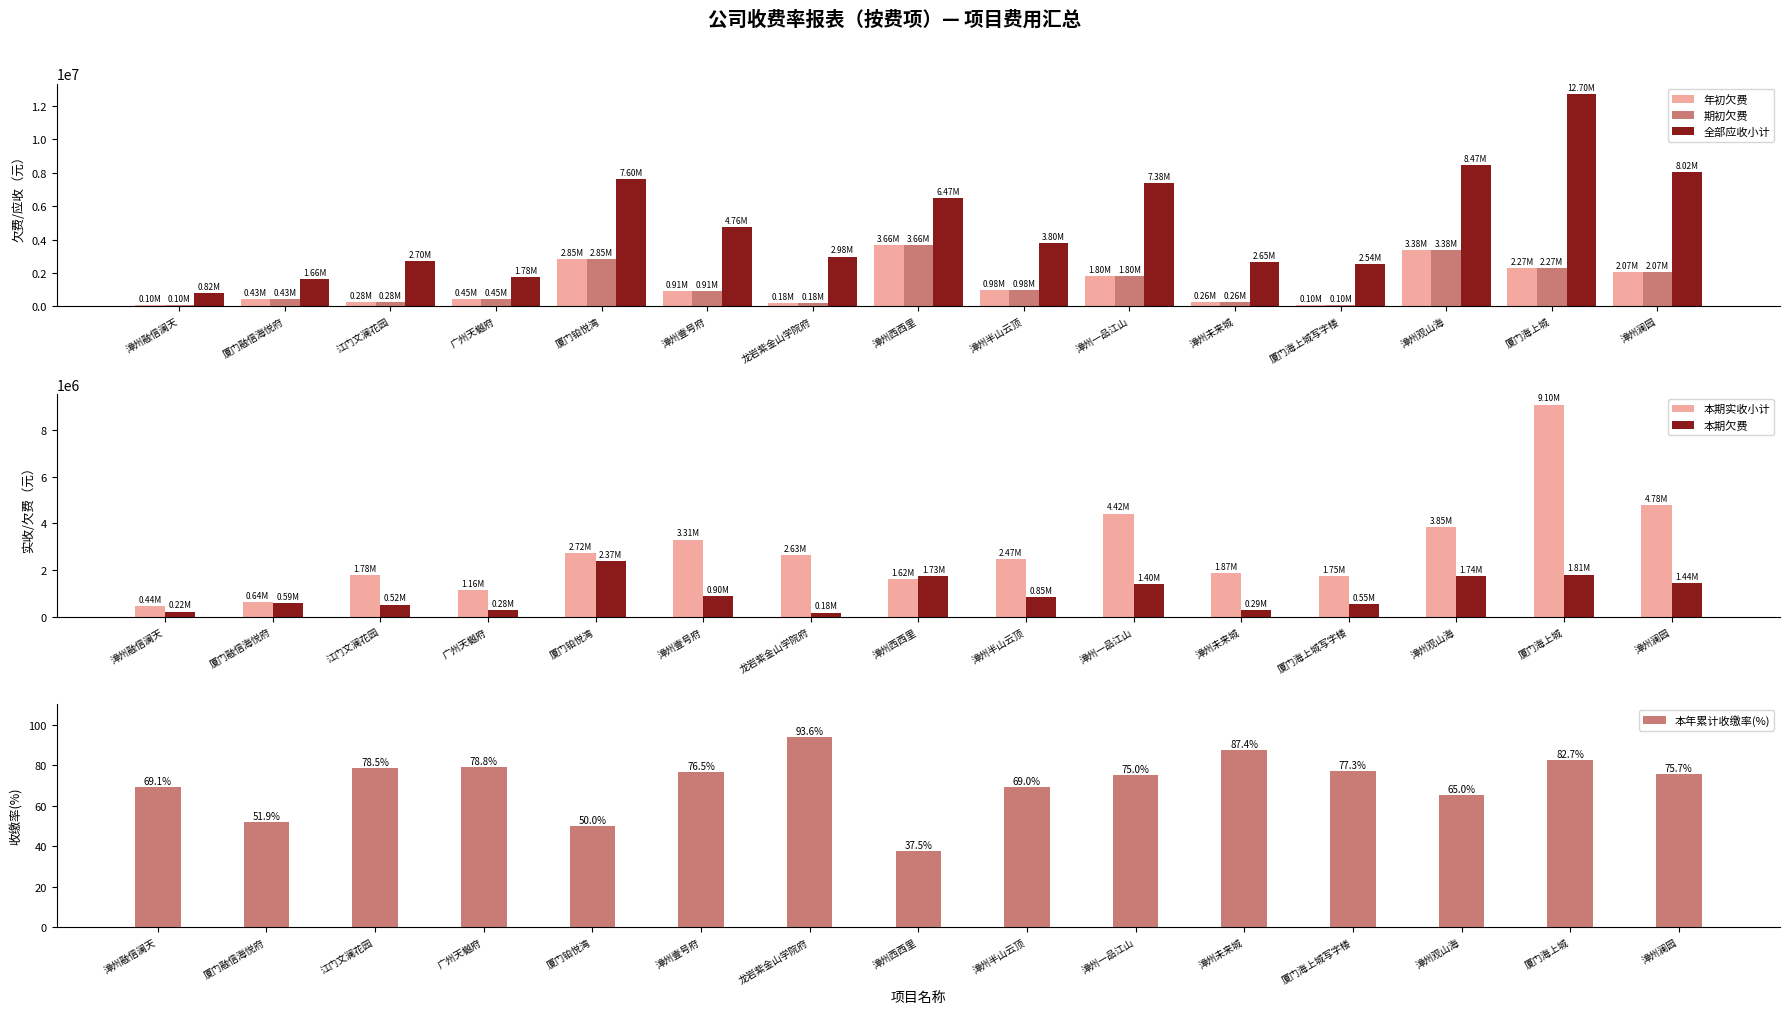

What is the label of the 11th bar from the right?

厦门铂悦湾